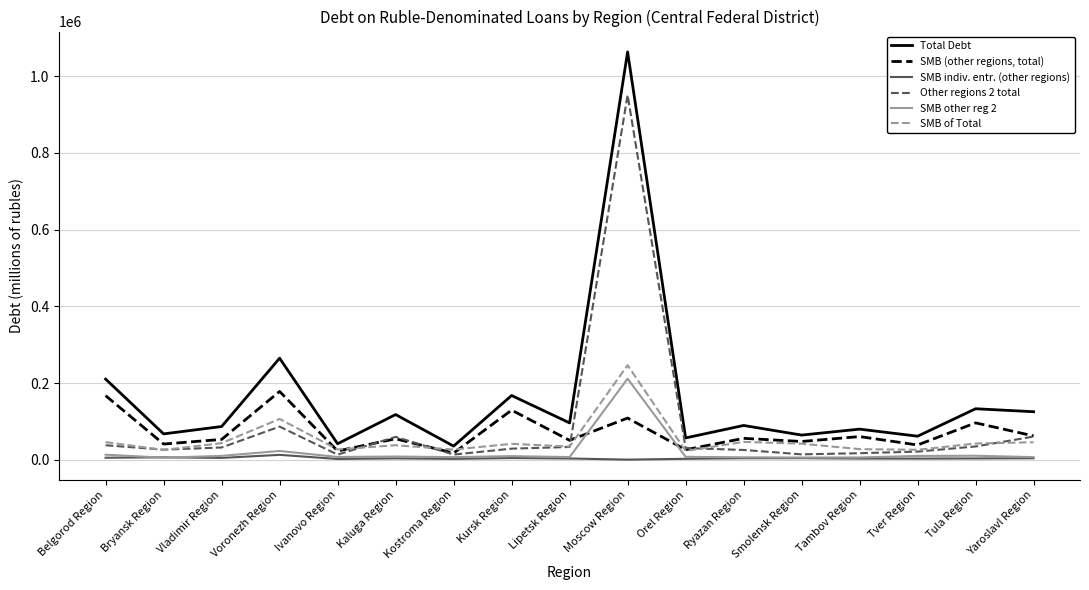

Which category has the highest value in the Total Debt series?

Moscow Region